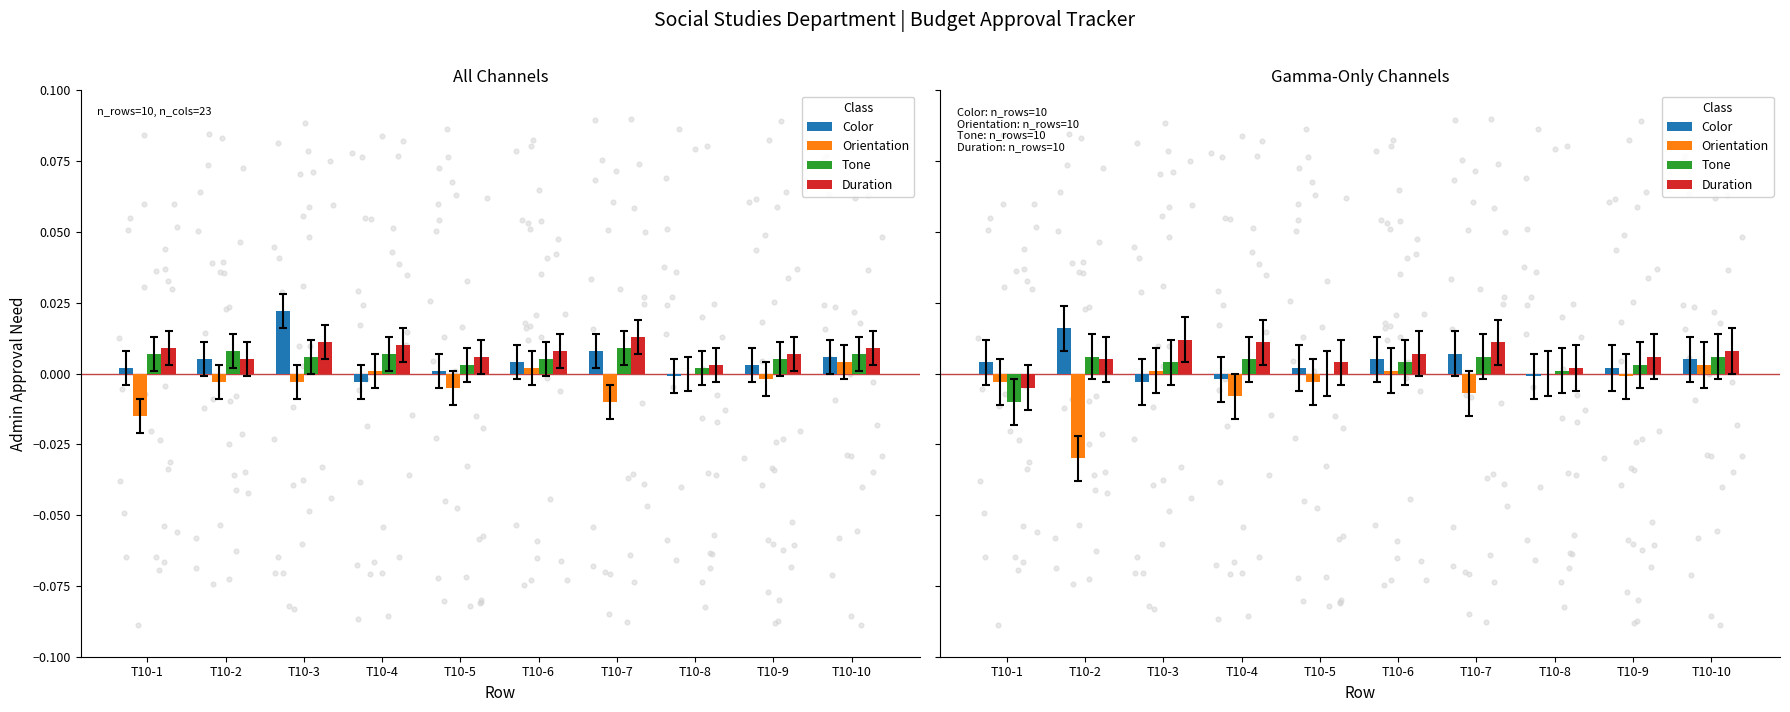

Which series contains the lowest Y value?

Orientation